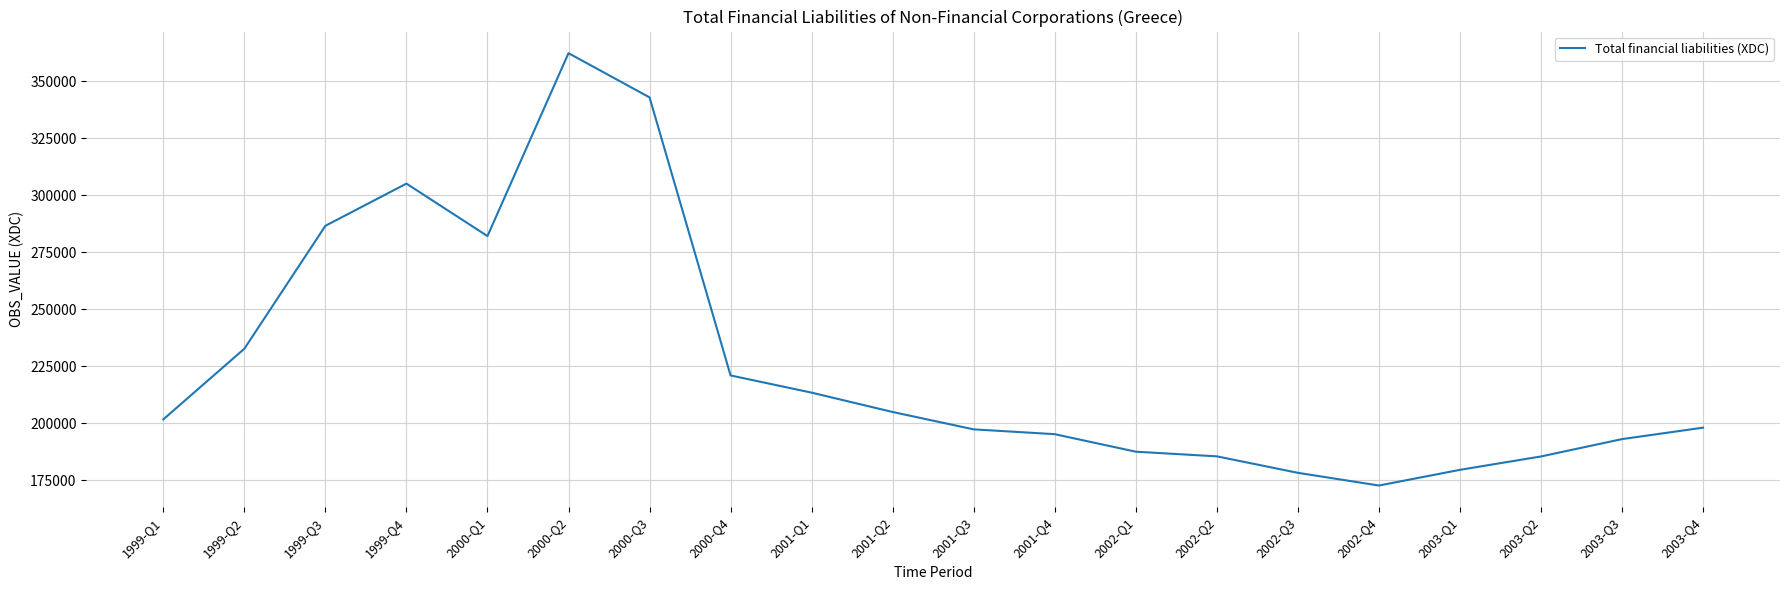

Is it true that the value at 2000-Q4 is 220916.3?

True